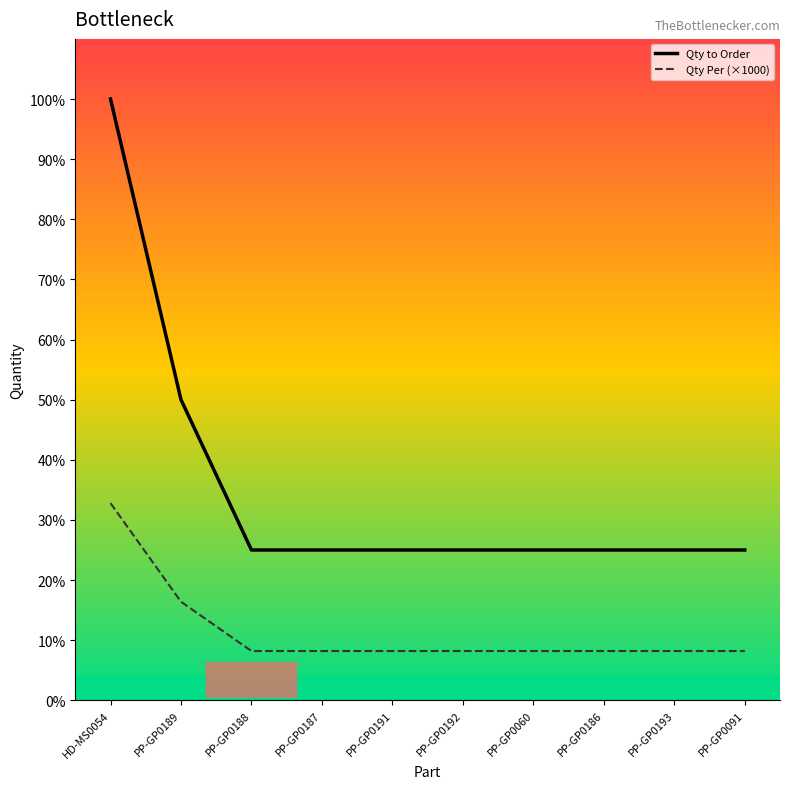

What are all the series names shown in the legend?

Qty to Order, Qty Per (×1000)